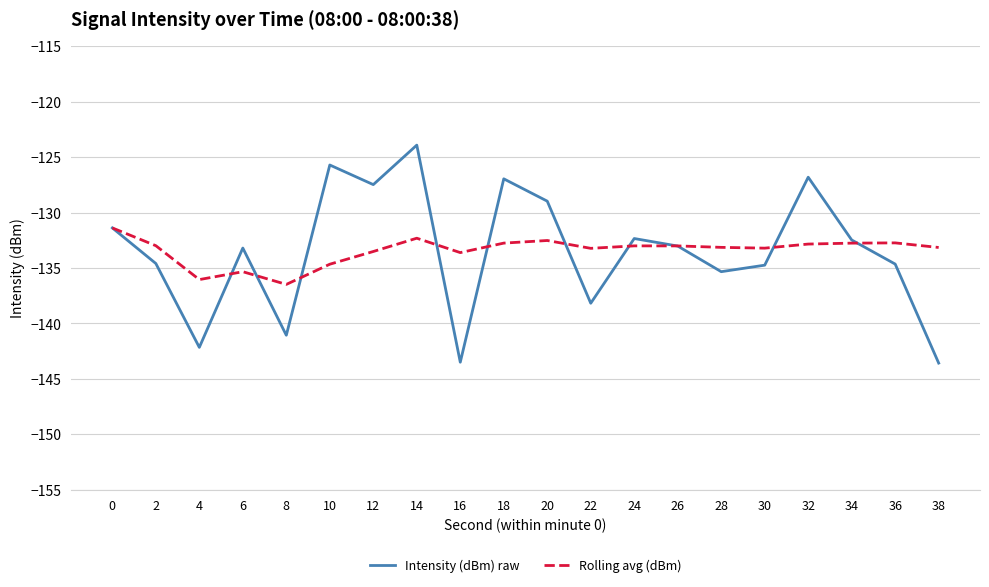

What value does the Rolling avg (dBm) series have at 6?

-135.3